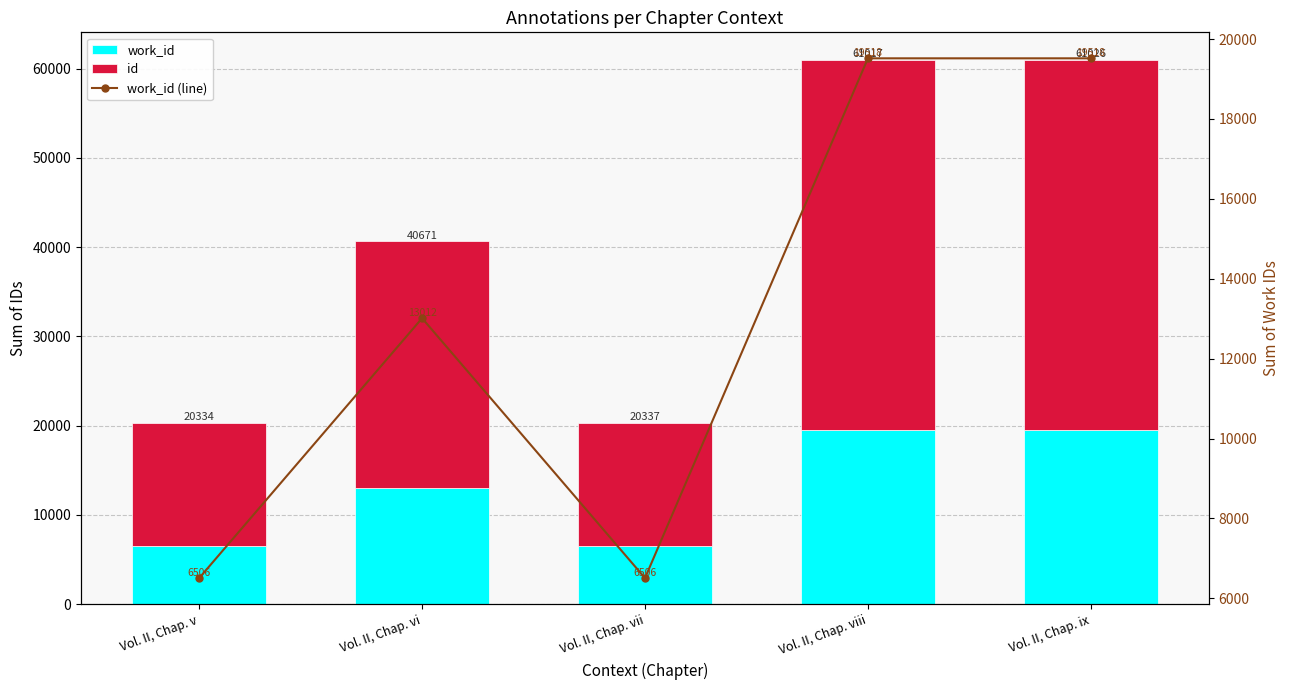

Read the id value at Vol. II, Chap. v.

13828